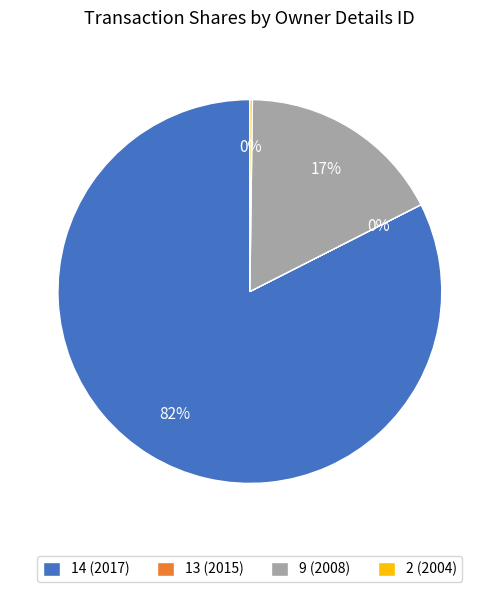

To the nearest percent, what is the average slice percentage?

25%